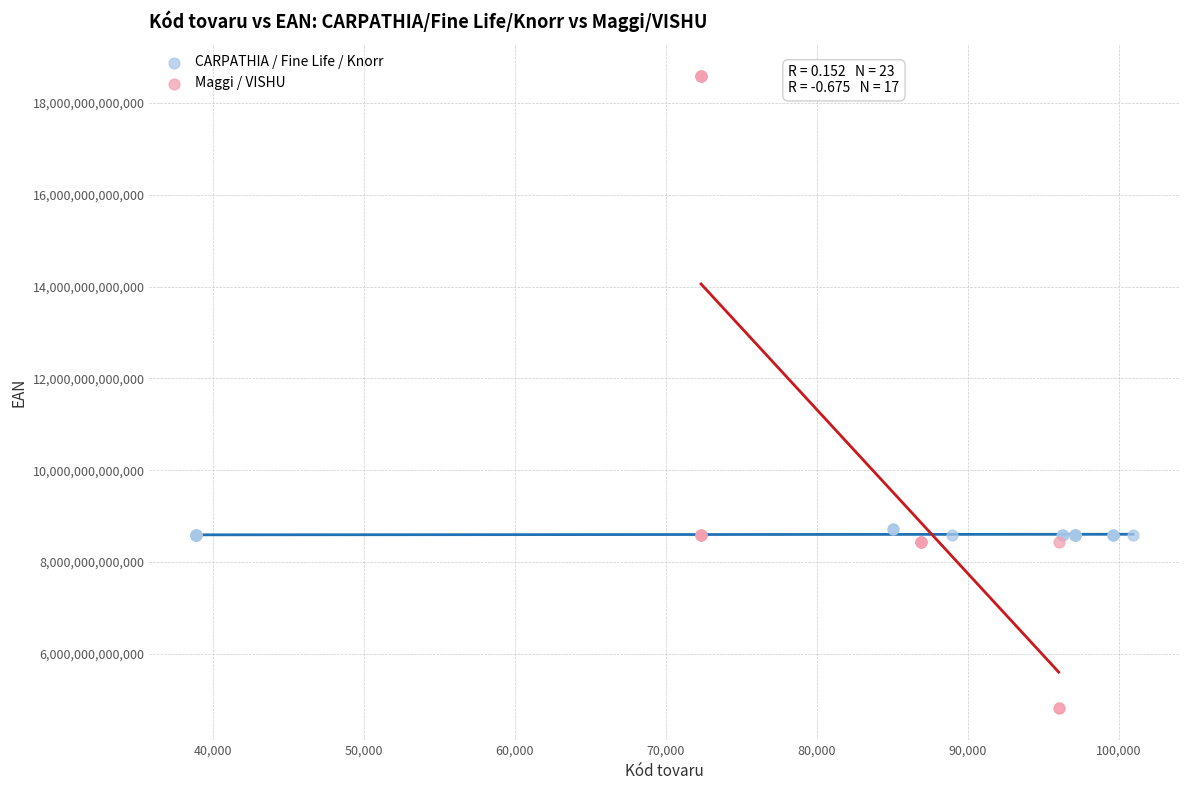

Which series contains the lowest Y value?

Maggi / VISHU